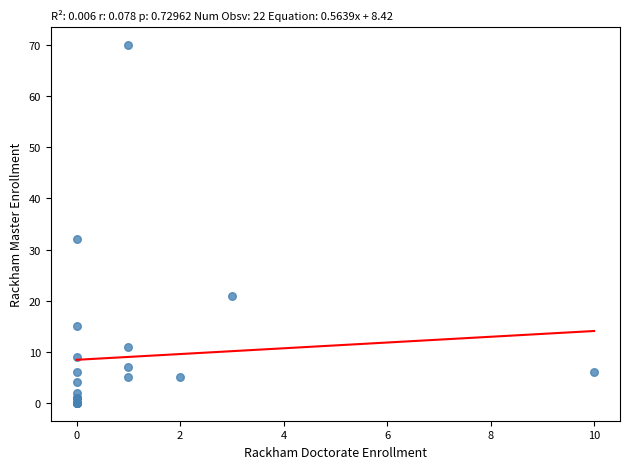

What Y value in the scatter plot is closest to 35?

32